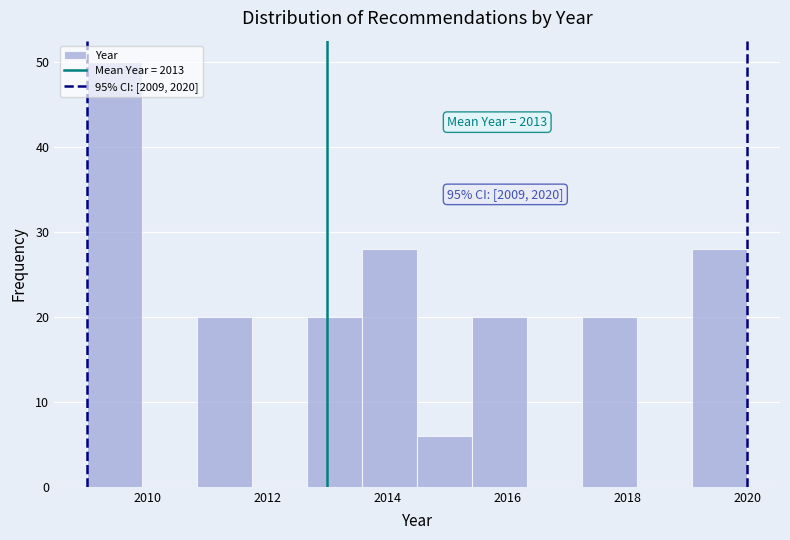

Over which range of the x-axis is the bar tallest?

2009.0 to 2010.0